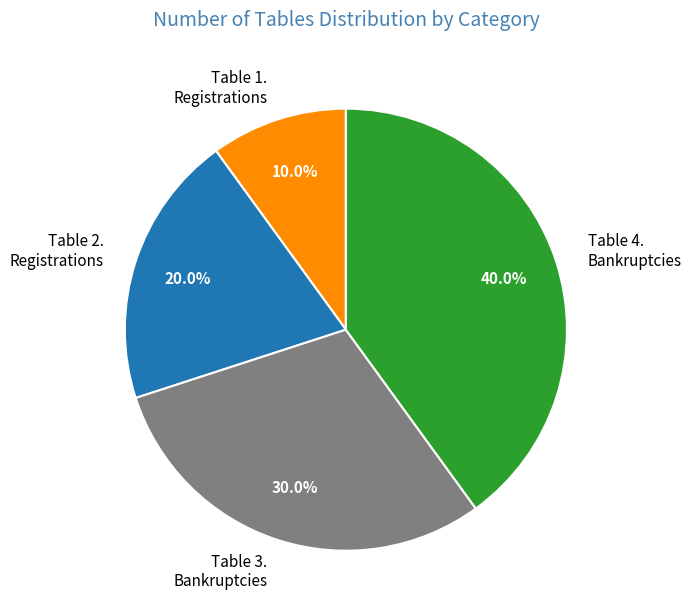

How much of the chart is everything except Table 4. Bankruptcies?

60.0%